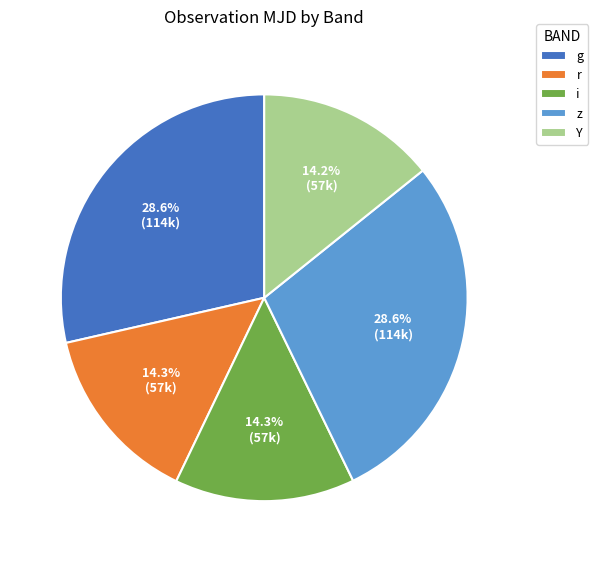

Is i the majority of the pie?

No